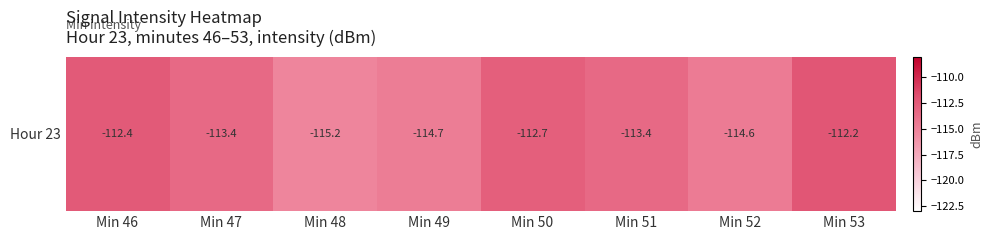

Reading left to right, extract all data points from this chart.

Min 46=-112.4	Min 47=-113.4	Min 48=-115.2	Min 49=-114.7	Min 50=-112.7	Min 51=-113.4	Min 52=-114.6	Min 53=-112.2